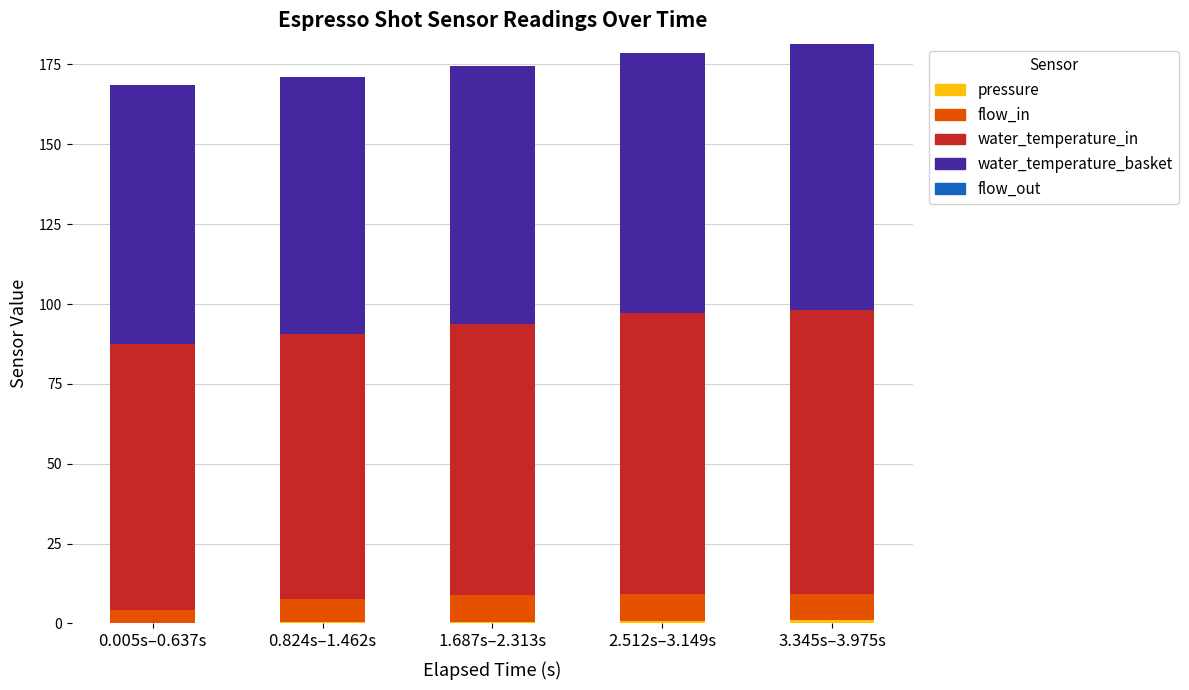

True or false: pressure has a value of 0.7 at 2.512s–3.149s.

True